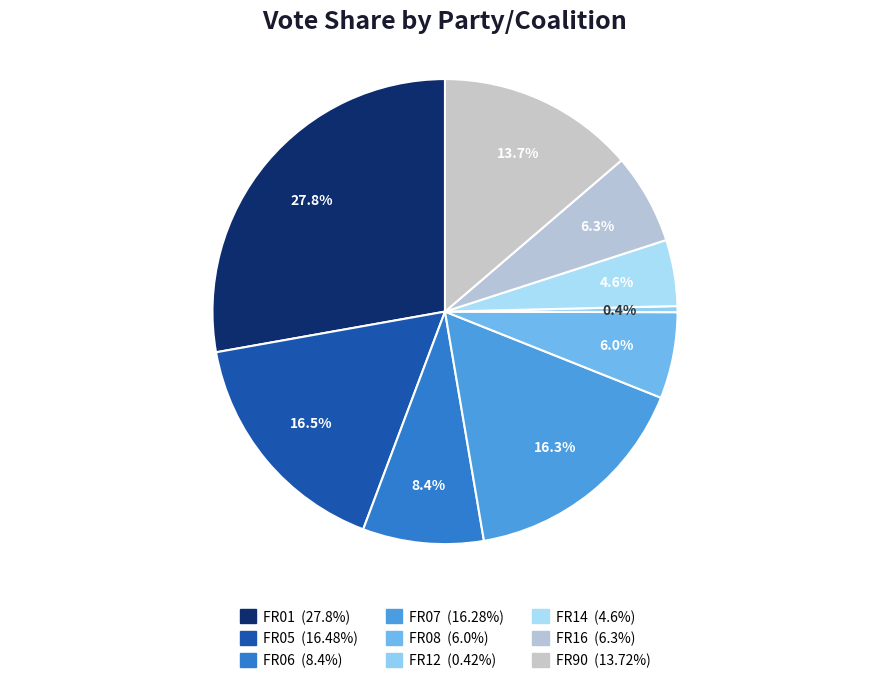

Rank the categories by value from highest to lowest.

FR01, FR05, FR07, FR90, FR06, FR16, FR08, FR14, FR12